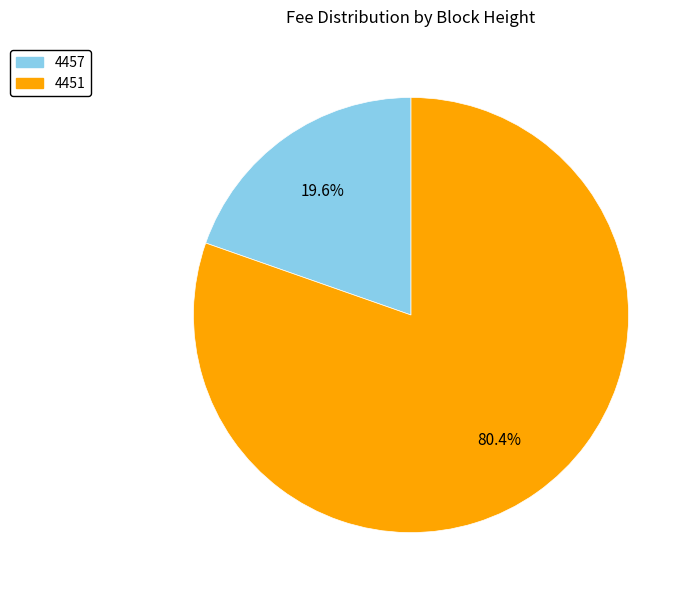

How many slices are in this pie chart?

2